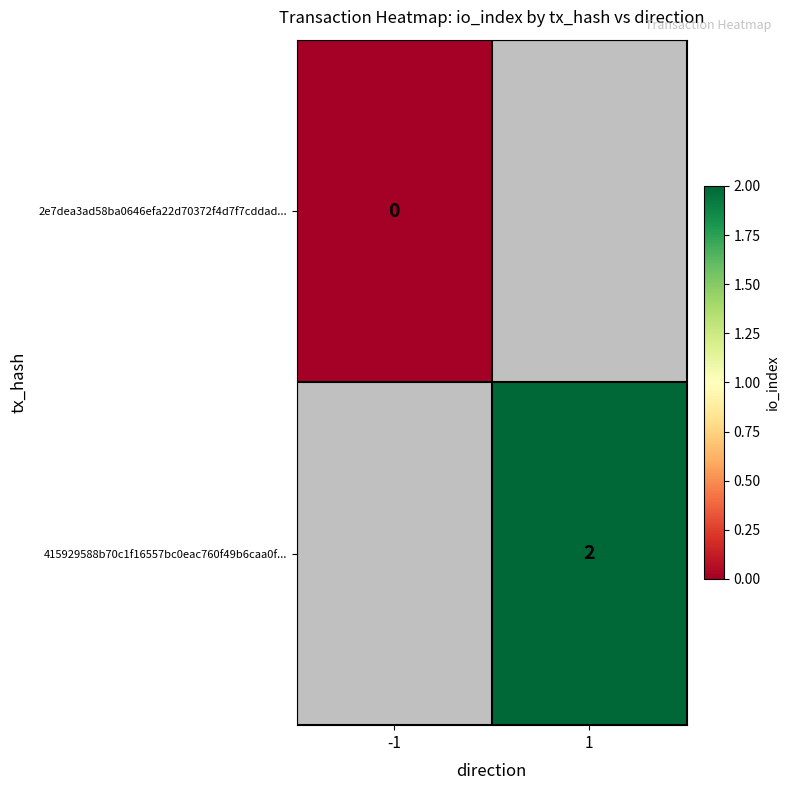

Is it true that 415929588b70c1f16557bc0eac760f49b6caa0f... equals 2 at 1?

True